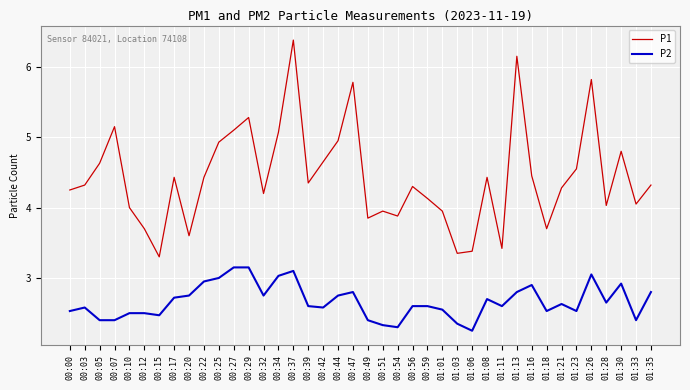

Rank the series at 00:05 from lowest to highest value.

P2, P1